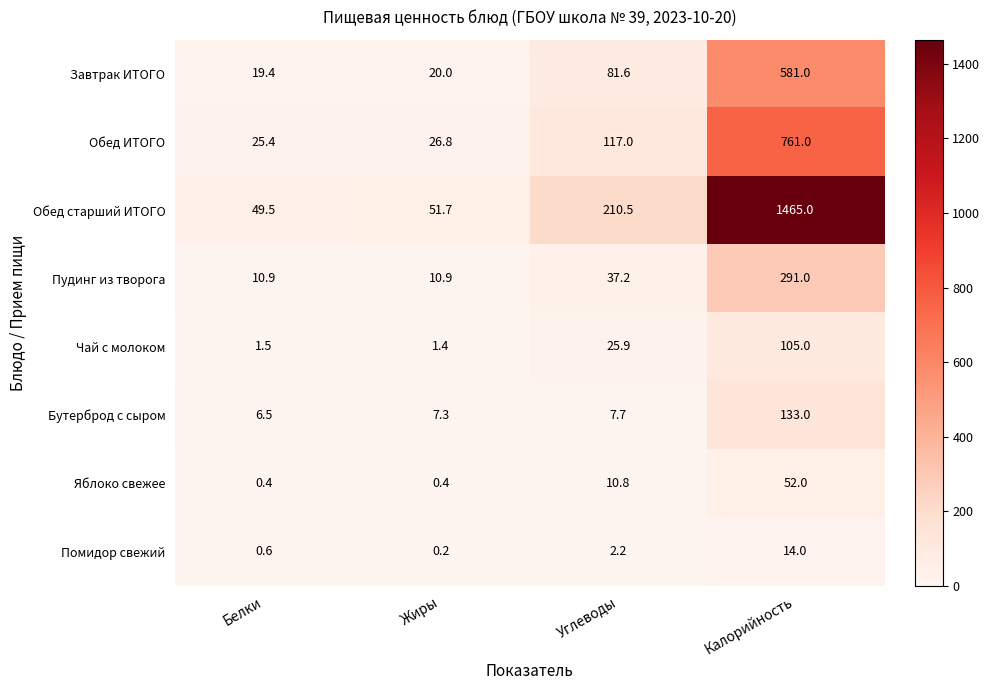

At how many categories does at least one series exceed 81?

2